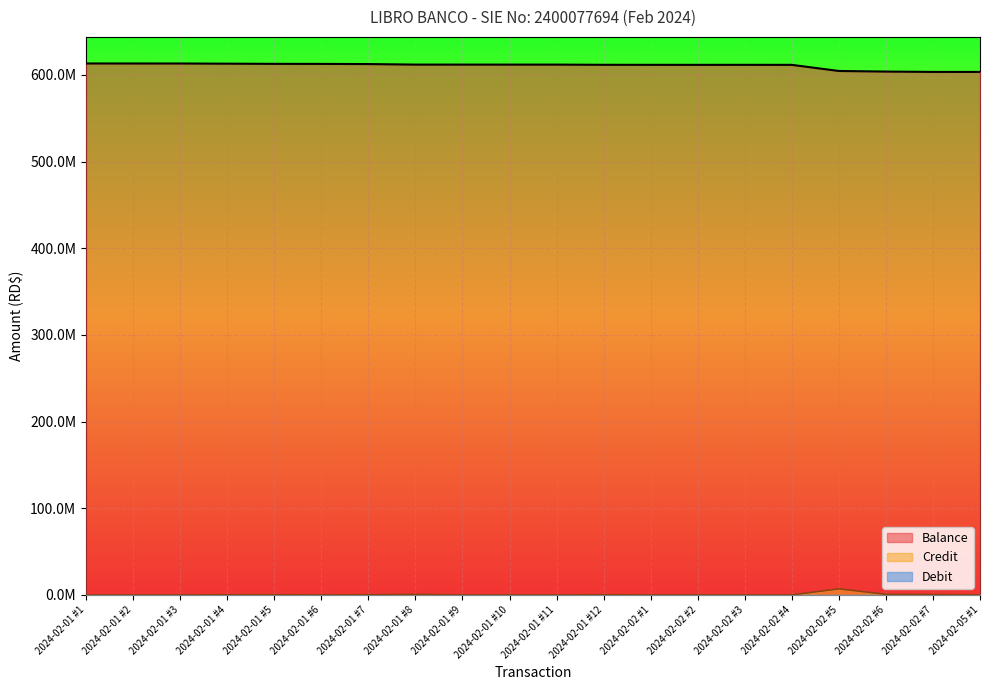

Which category has the highest value across all series?

2024-02-01 #1